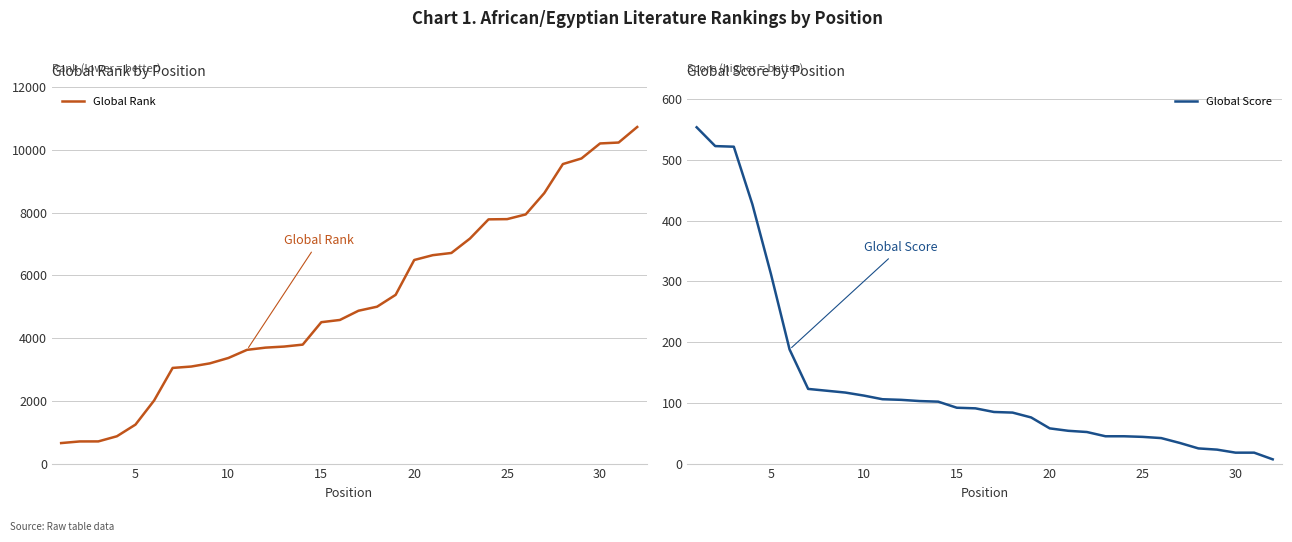

Does the chart have visible grid lines?

Yes